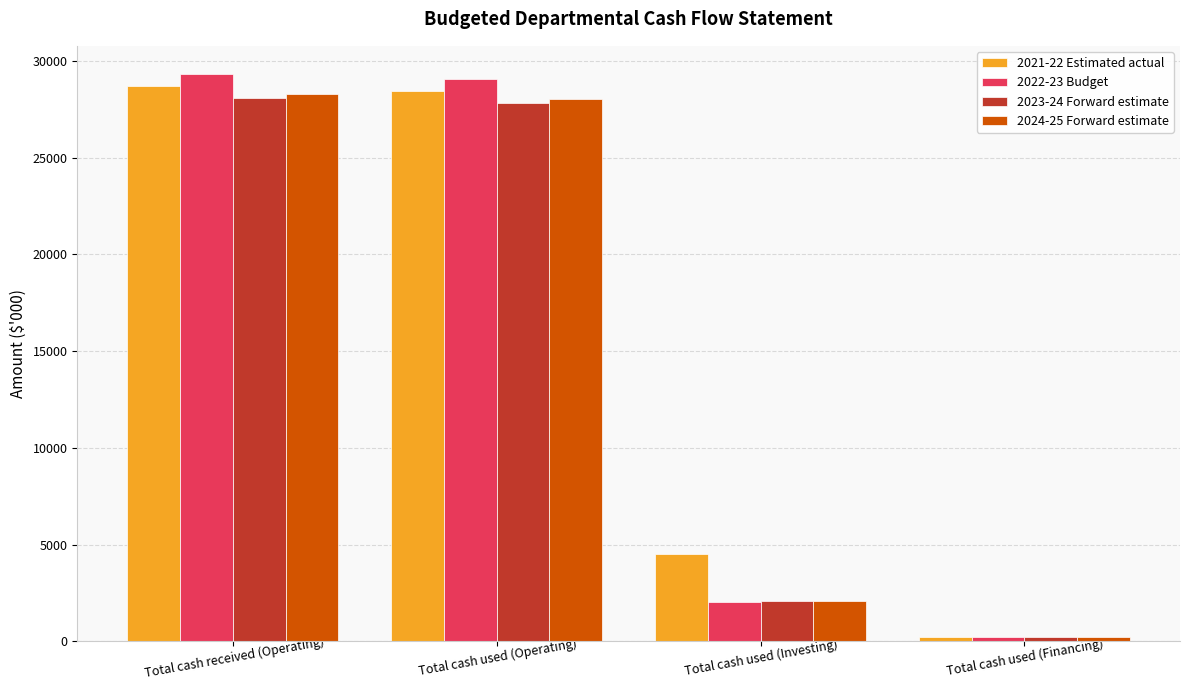

Are the bars horizontal?

No